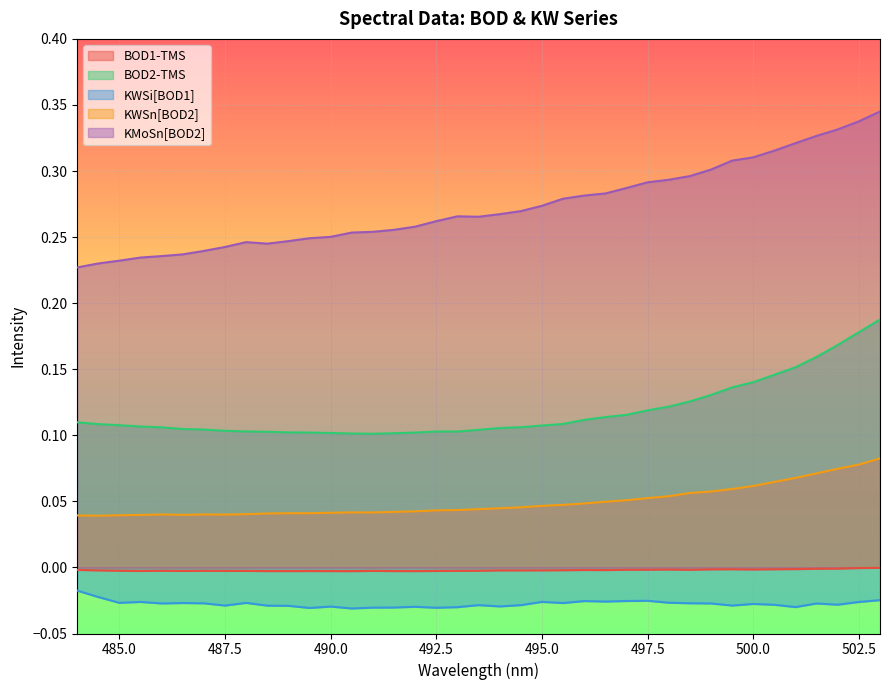

Is it true that BOD1-TMS equals -0.0 at 485.0?

True